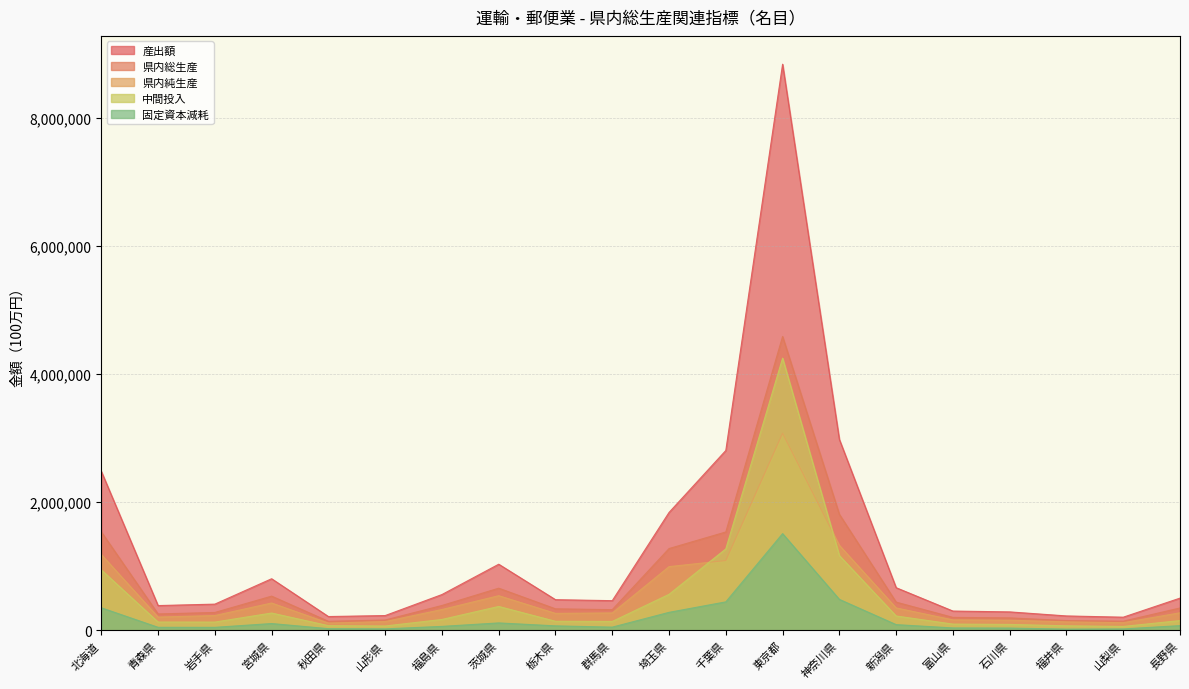

What is the difference between the maximum and minimum values in the 県内総生産 series?

4442735